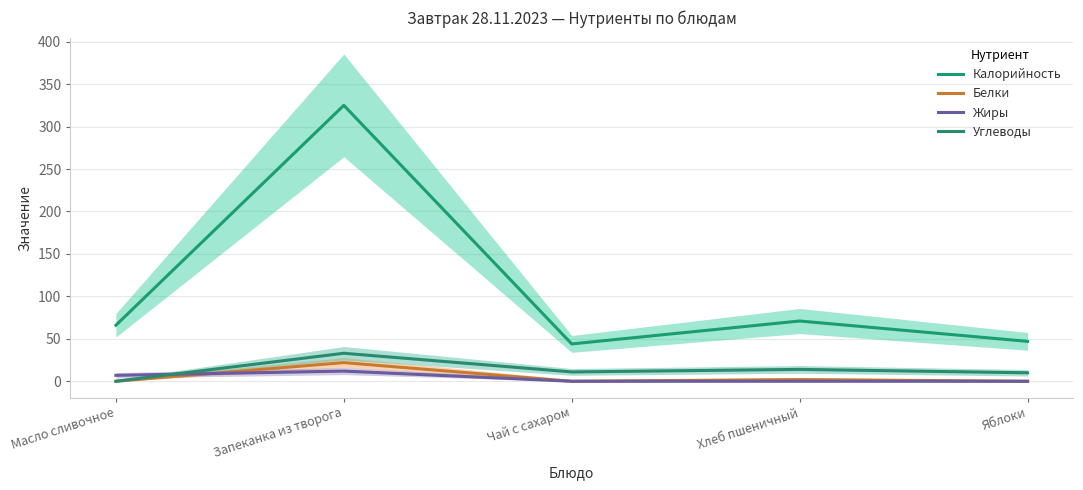

True or false: Калорийность and Углеводы cross at least once.

False